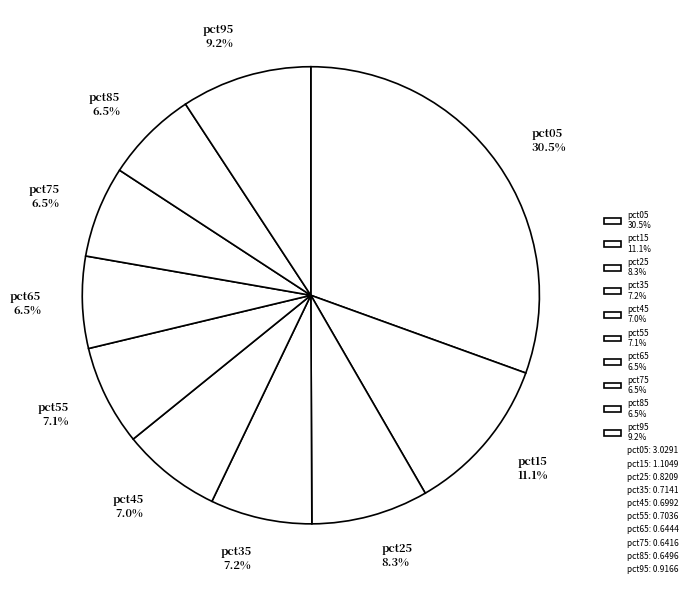

Approximately how many times larger is the value at pct55 7.1% compared to pct15 11.1%?

0.6